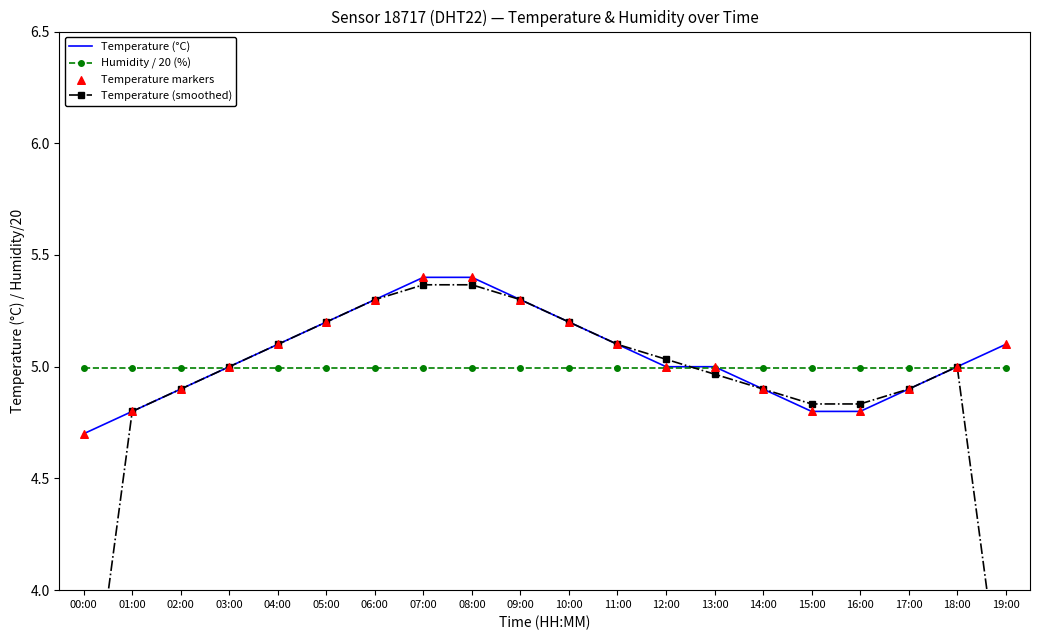

Which series contains the highest Y value?

Temperature (°C)